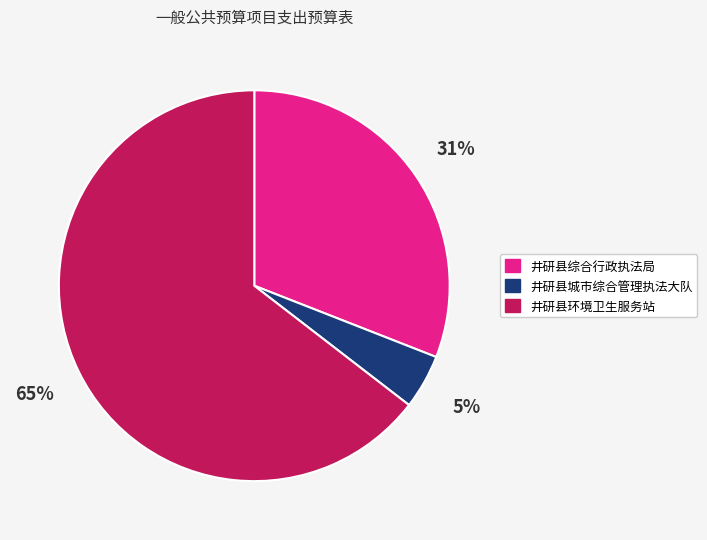

Is 井研县综合行政执法局 the majority of the pie?

No